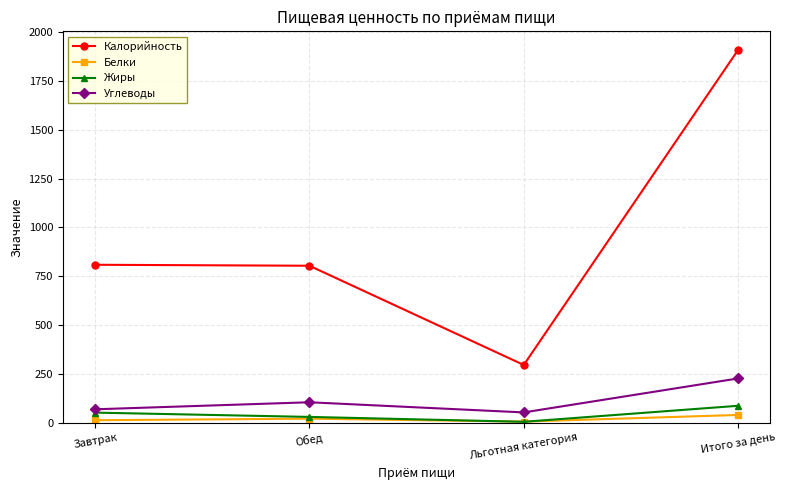

What is the label of the 4th point from the right?

Завтрак